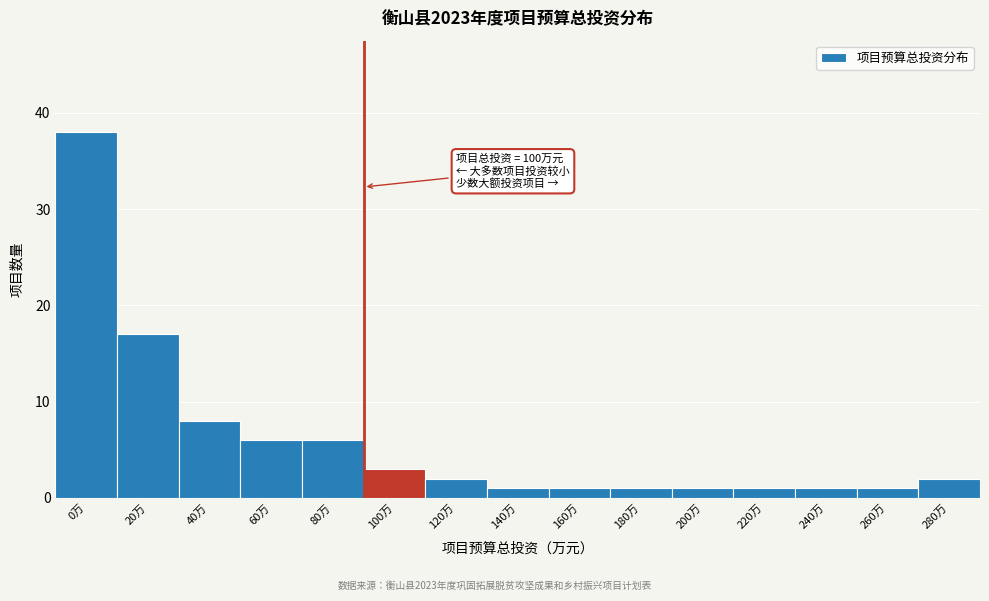

Reading left to right, transcribe all the data shown in this chart.

0万=38	20万=17	40万=8	60万=6	80万=6	100万=3	120万=2	140万=1	160万=1	180万=1	200万=1	220万=1	240万=1	260万=1	280万=2